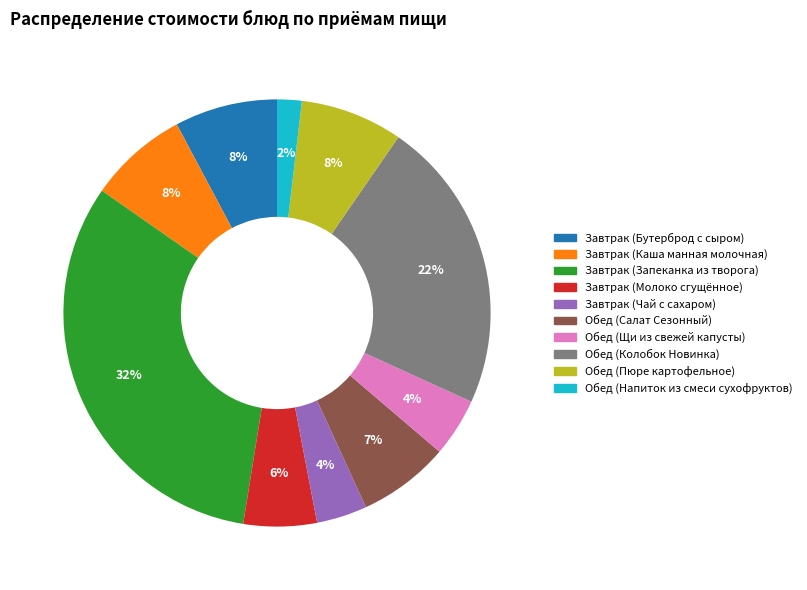

Count the number of slices in the pie.

10